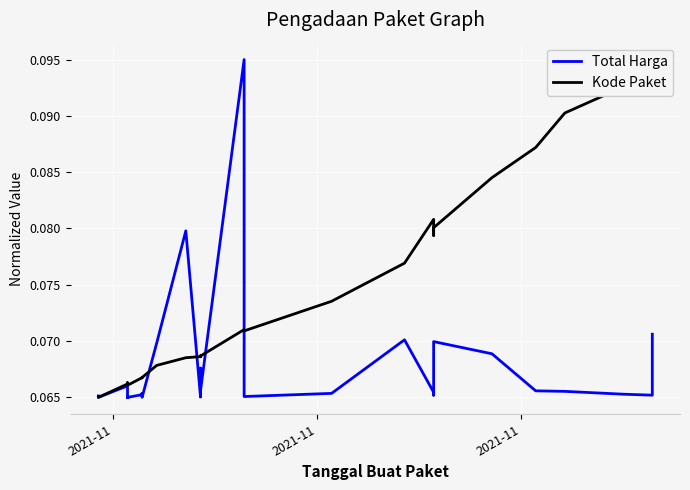

How many intersections are there between Total Harga and Kode Paket?

5